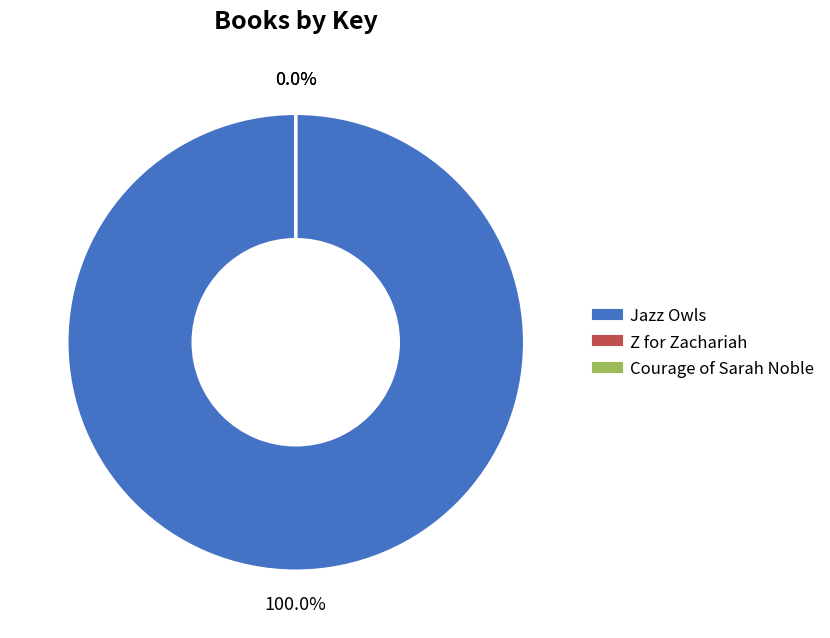

Rank the categories by value from lowest to highest.

Courage of Sarah Noble, Z for Zachariah, Jazz Owls